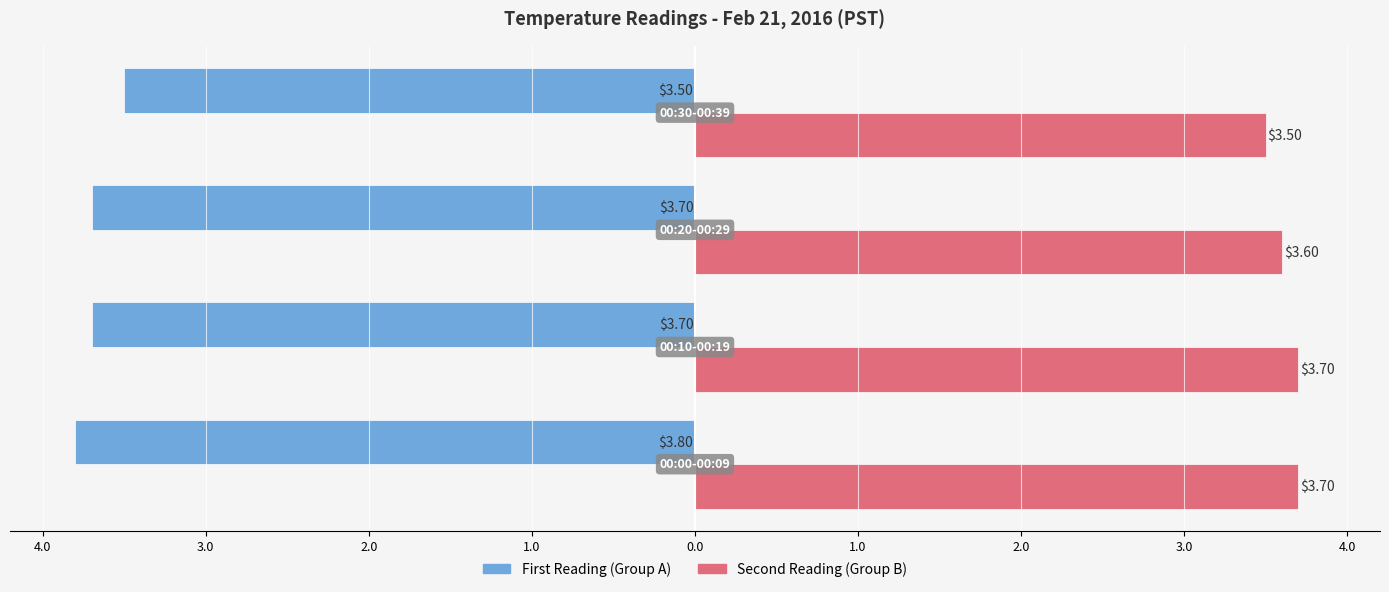

Reading left to right, extract all data points from this chart.

First Reading: -3.8	-3.7	-3.7	-3.5
Second Reading: 3.7	3.7	3.6	3.5